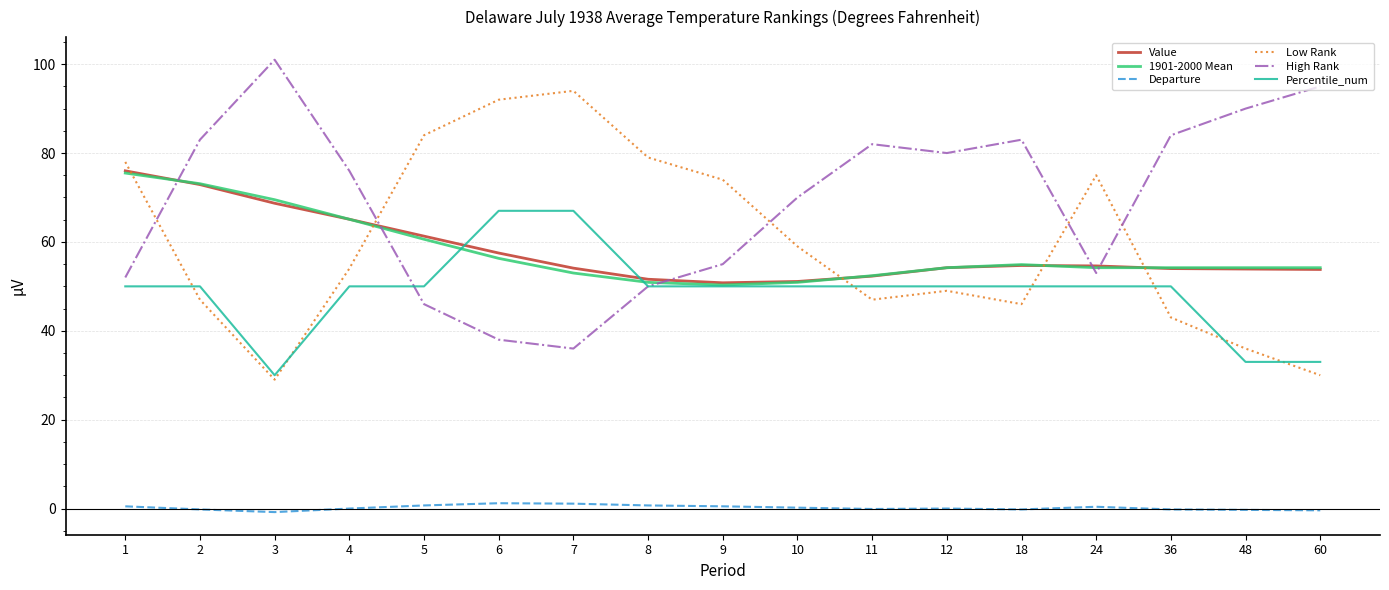

Does the chart display data point markers on the line(s)?

No